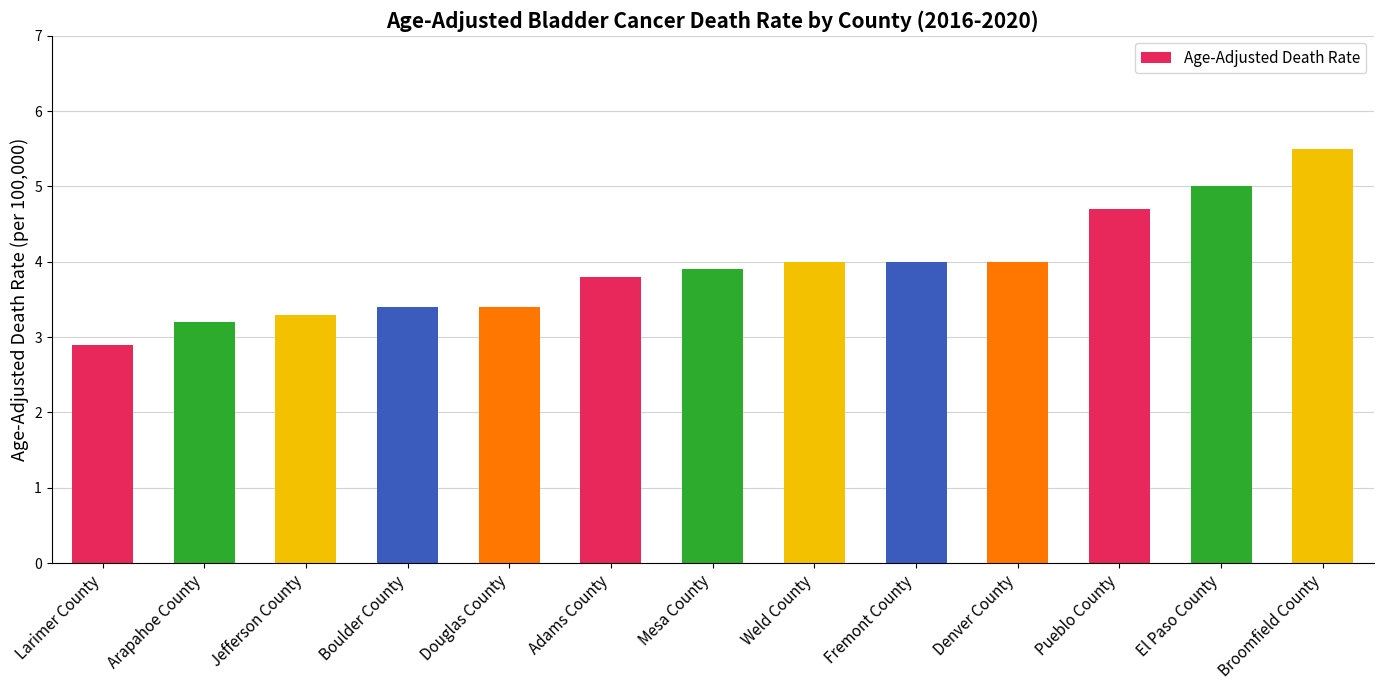

What position from the right is Adams County?

8